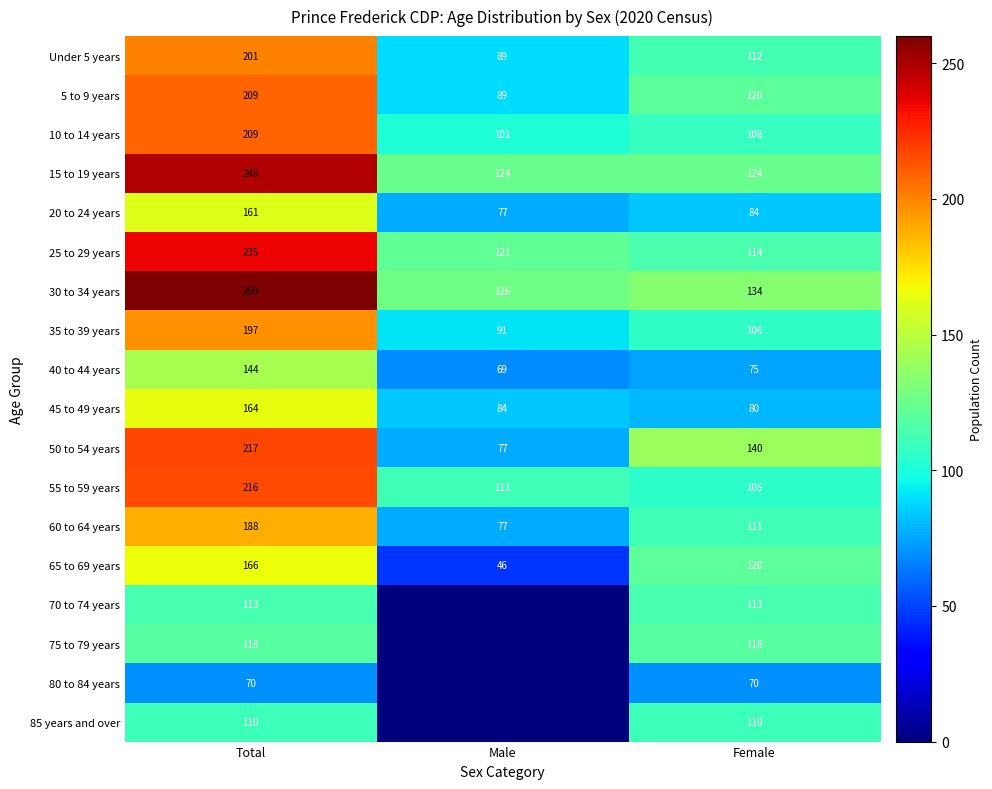

How many series are shown in this chart?

18